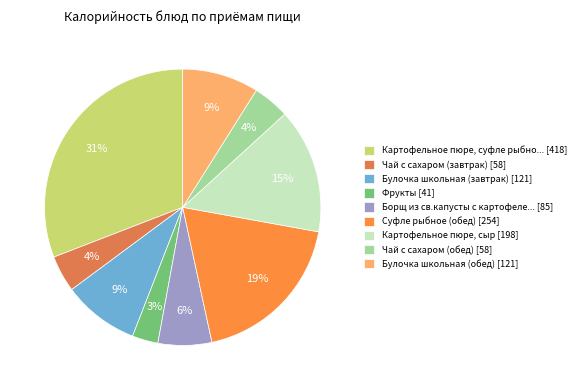

How many segments does this pie chart have?

9